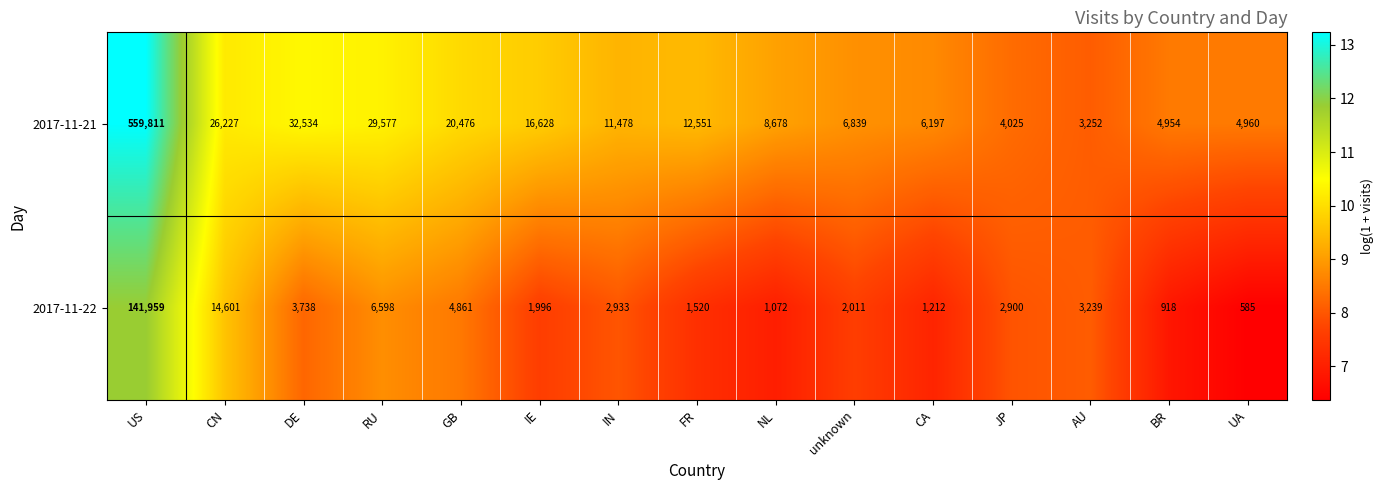

Which category has the lowest value across all series?

UA